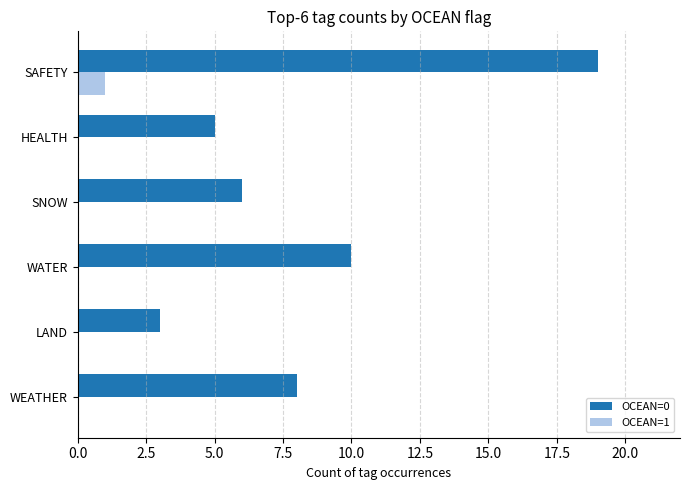

What is the maximum value shown in the chart?

19